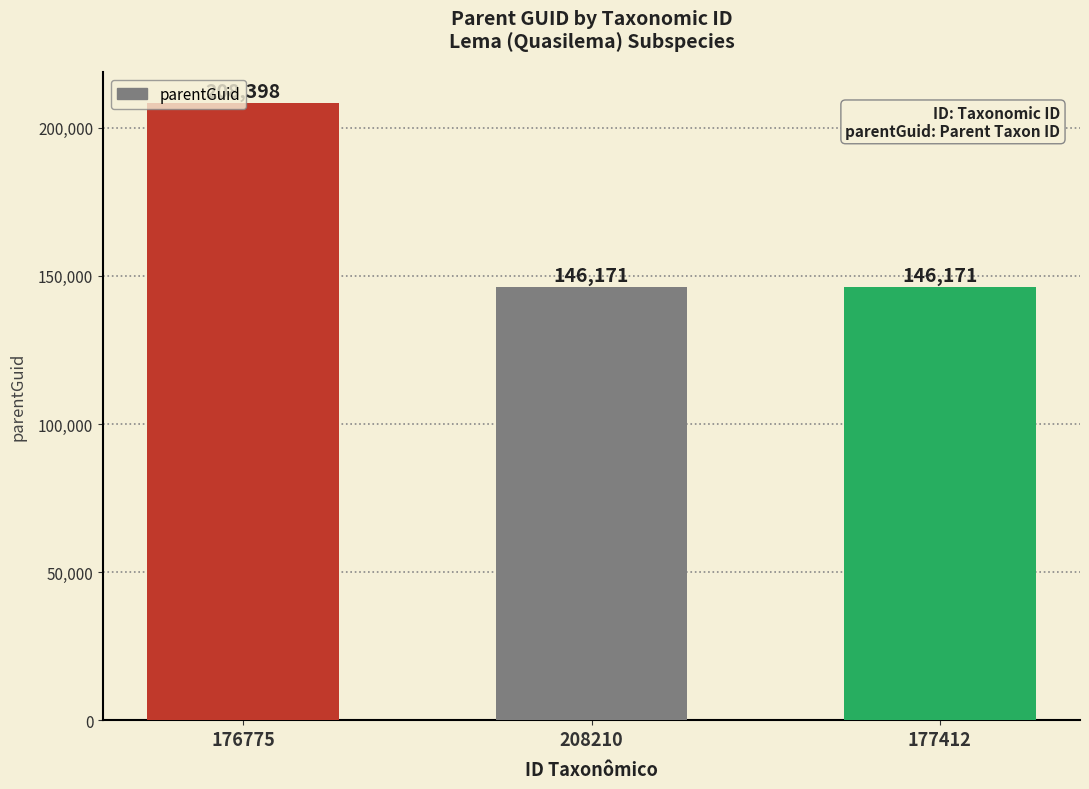

How many values are between 146171 and 208398?

3